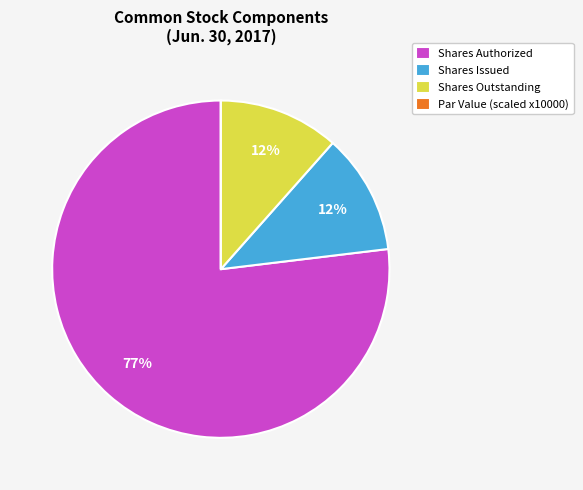

Which category has the biggest portion of the pie?

Shares Authorized